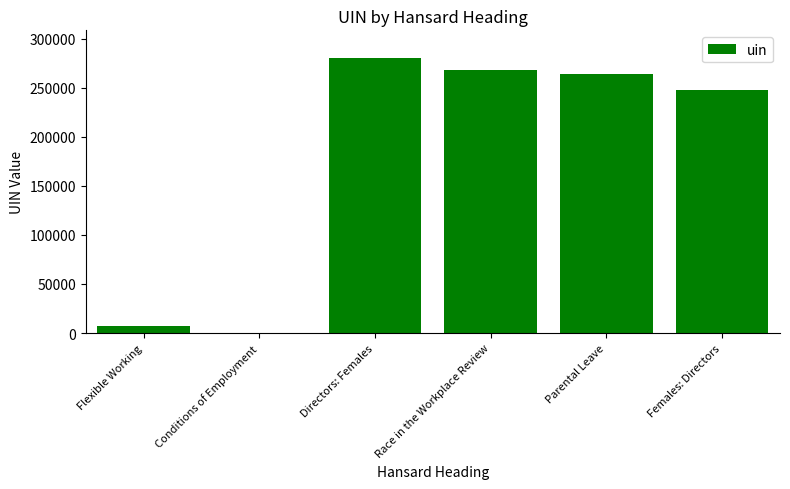

True or false: the data shows 263807 at Parental Leave.

True